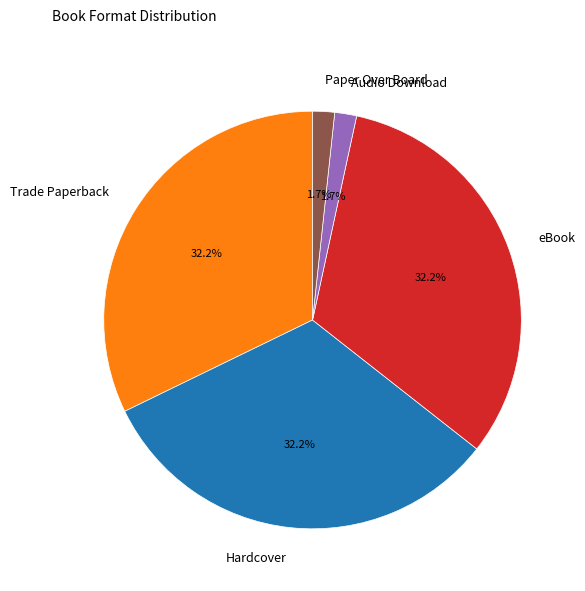

To the nearest percent, what percentage of the pie is Audio Download?

2%